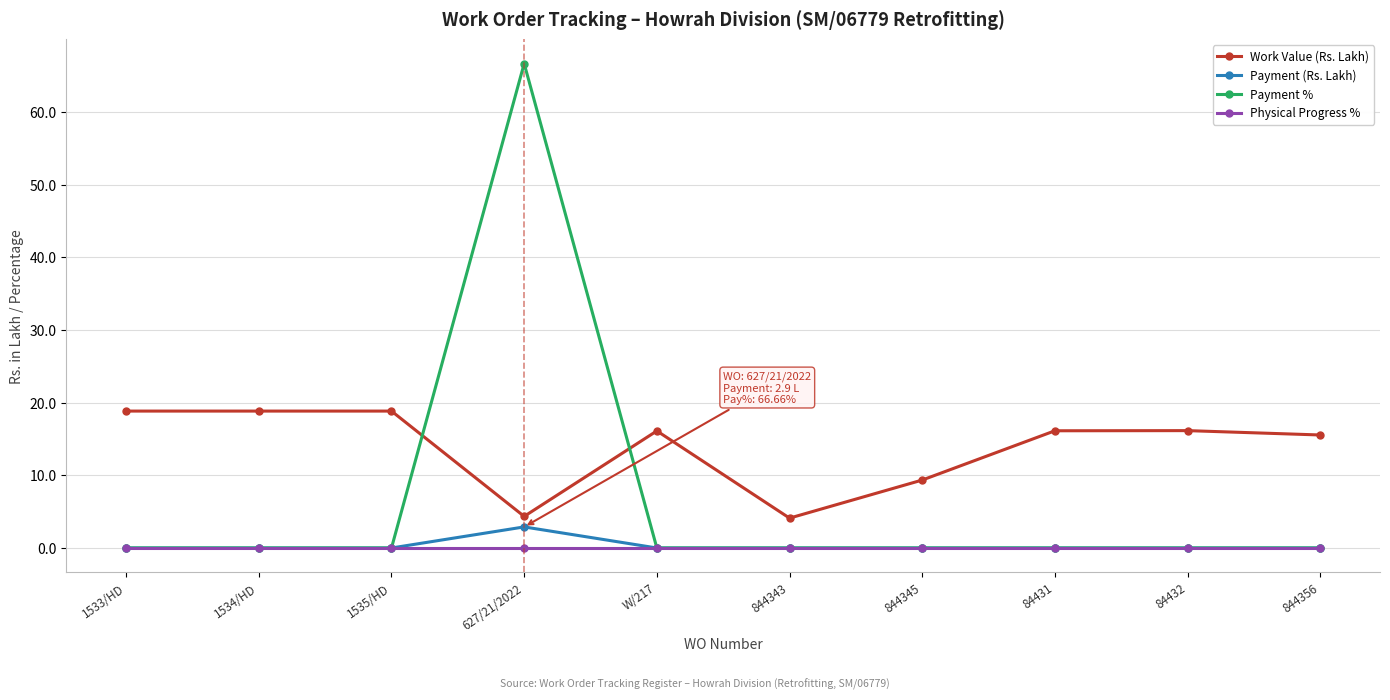

The value of Work Value (Rs. Lakh) at 844345 is 15.3. True or false?

False